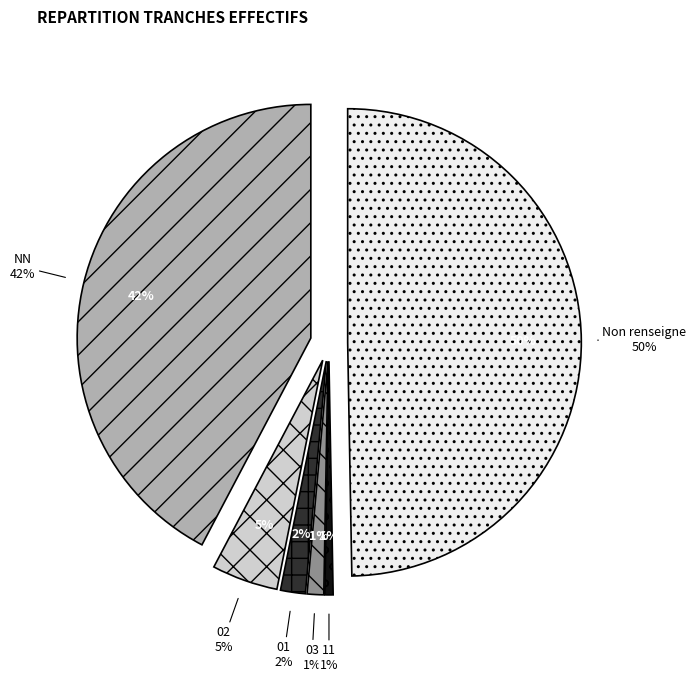

True or false: 03 accounts for 11% of the total.

False